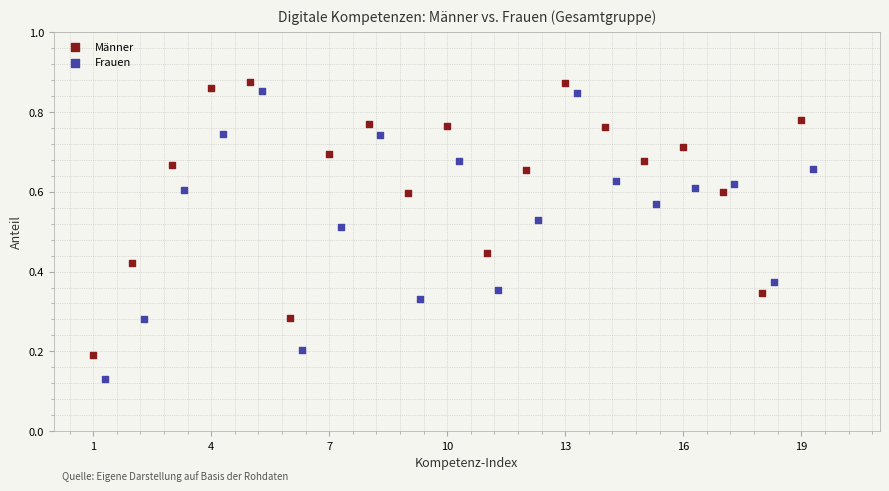

Which series contains the lowest Y value?

Frauen